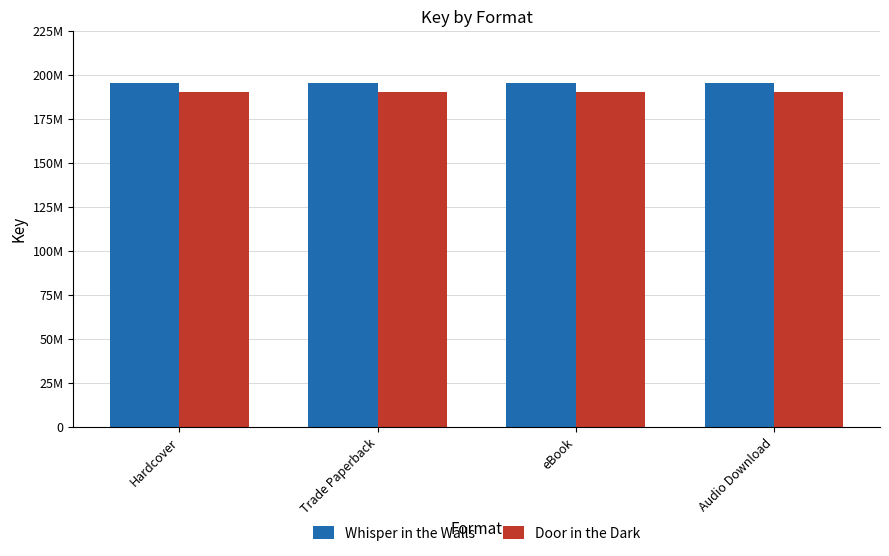

Rank the series by their average value, from highest to lowest.

Whisper in the Walls, Door in the Dark